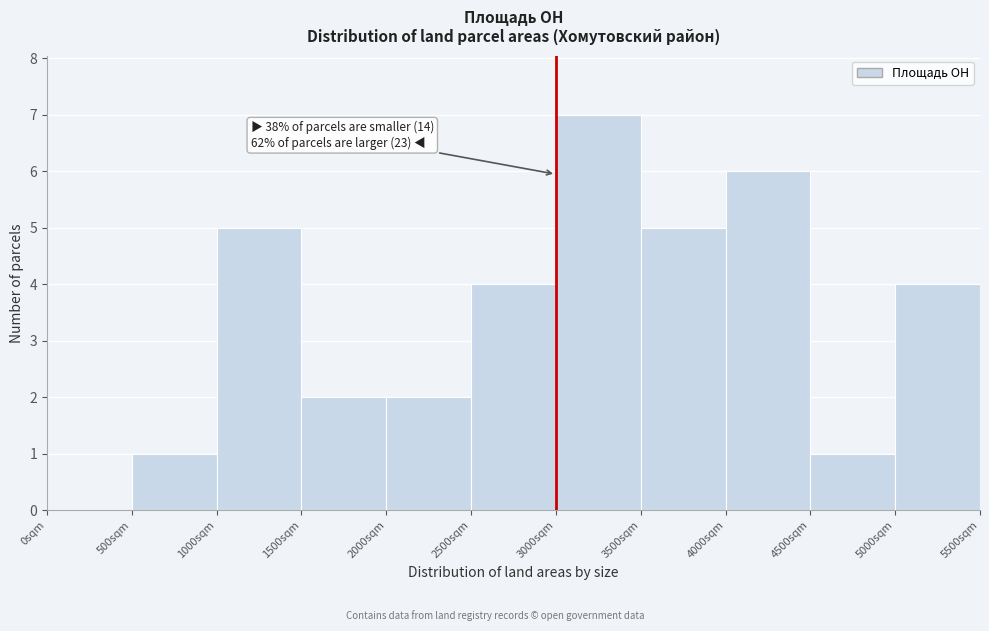

Over which range of the x-axis is the bar tallest?

3000 to 3500